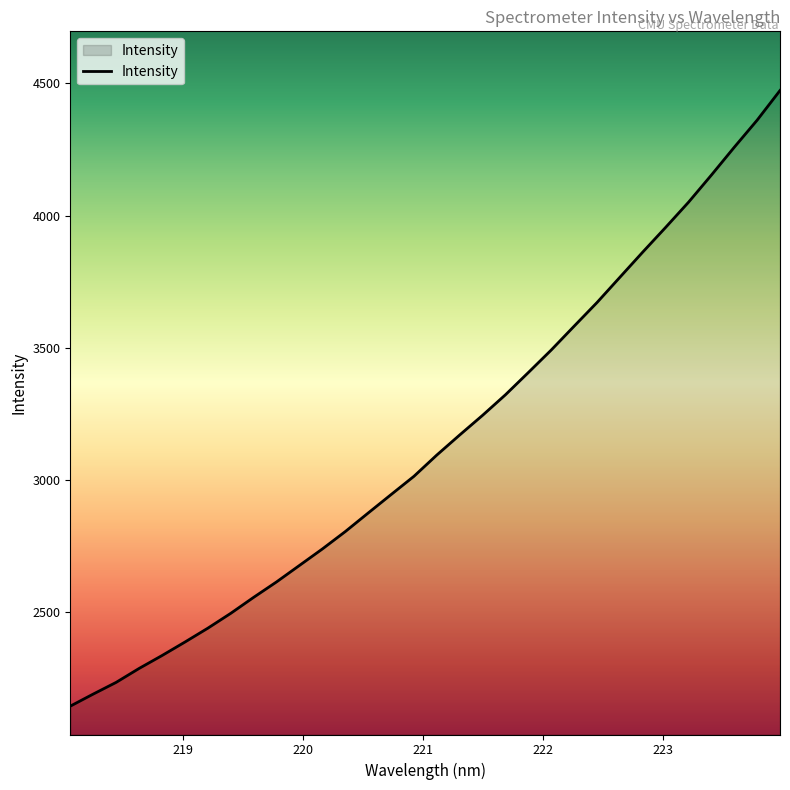

What is the difference between the maximum and minimum values?

2328.2